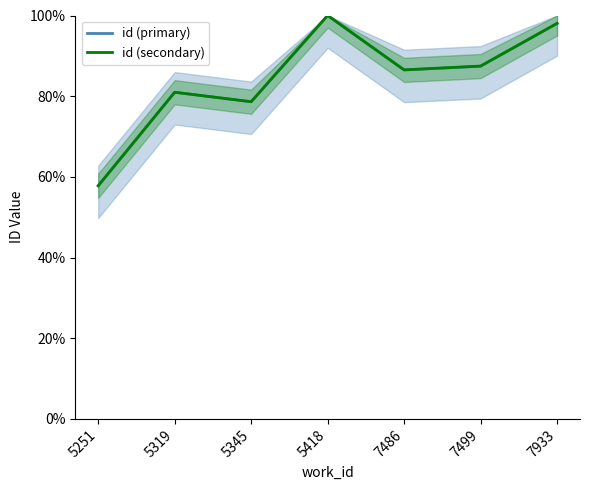

At which category does id (secondary) reach its first local valley?

5345